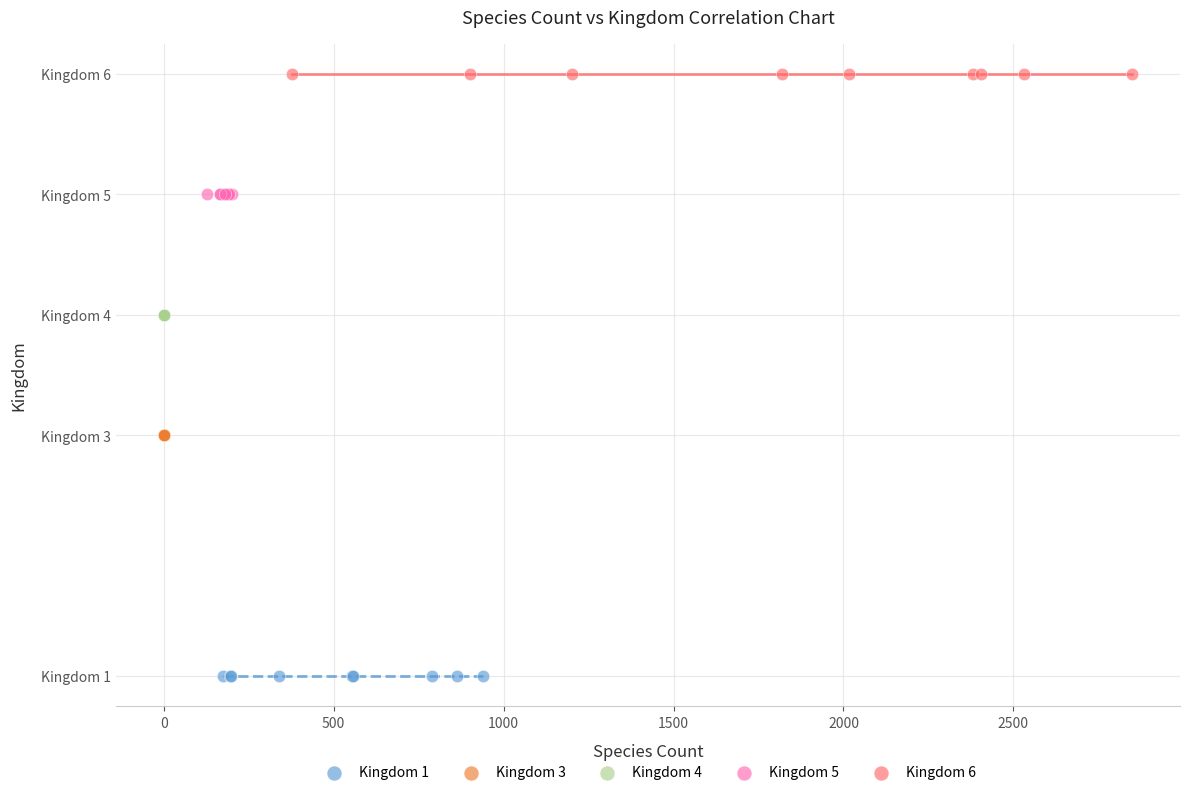

What are all the series names shown in the legend?

Kingdom 1, Kingdom 3, Kingdom 4, Kingdom 5, Kingdom 6